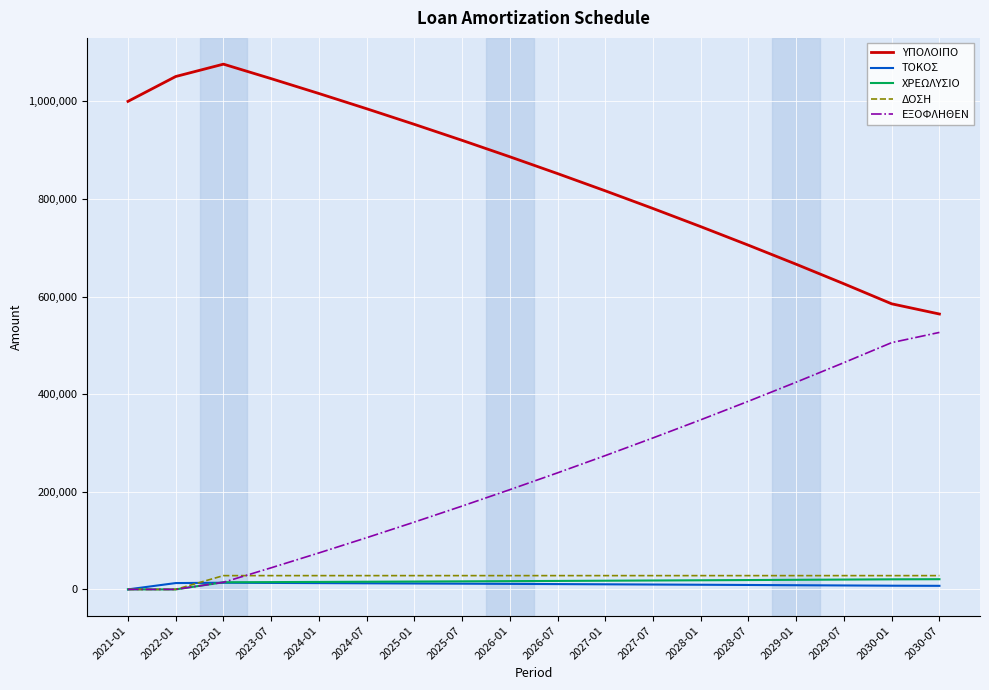

True or false: ΥΠΟΛΟΙΠΟ and ΤΟΚΟΣ cross at least once.

False